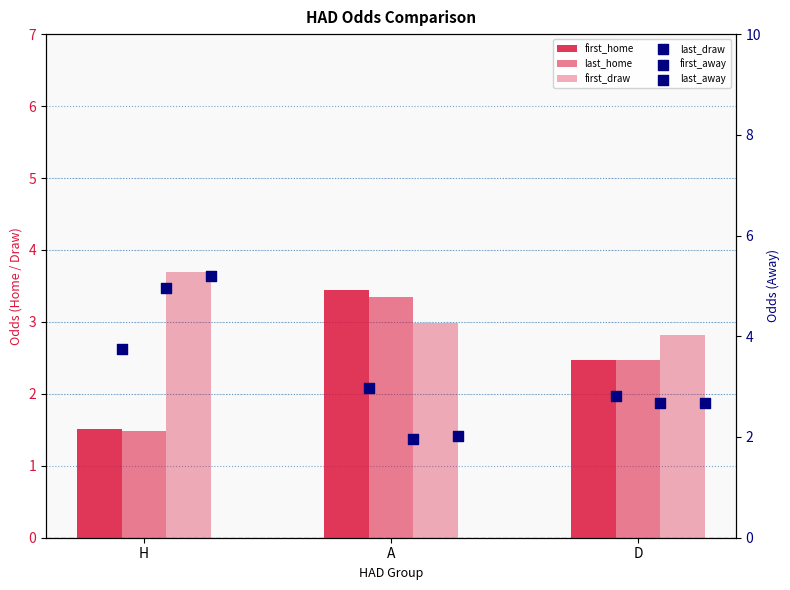

At which category is the sum across all series the highest?

H